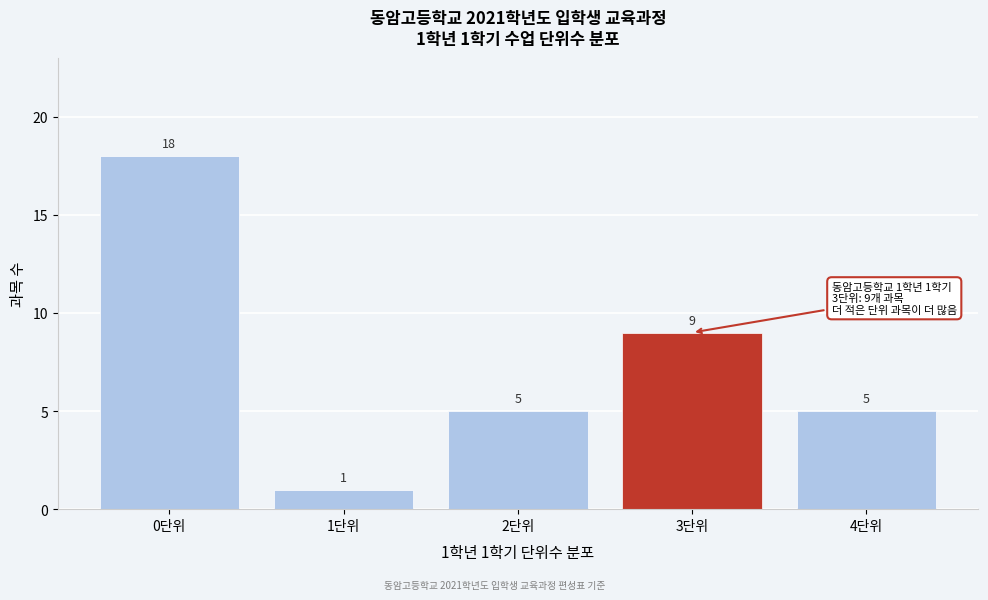

Reading left to right, list all the values displayed in this chart.

0단위=18	1단위=1	2단위=5	3단위=9	4단위=5